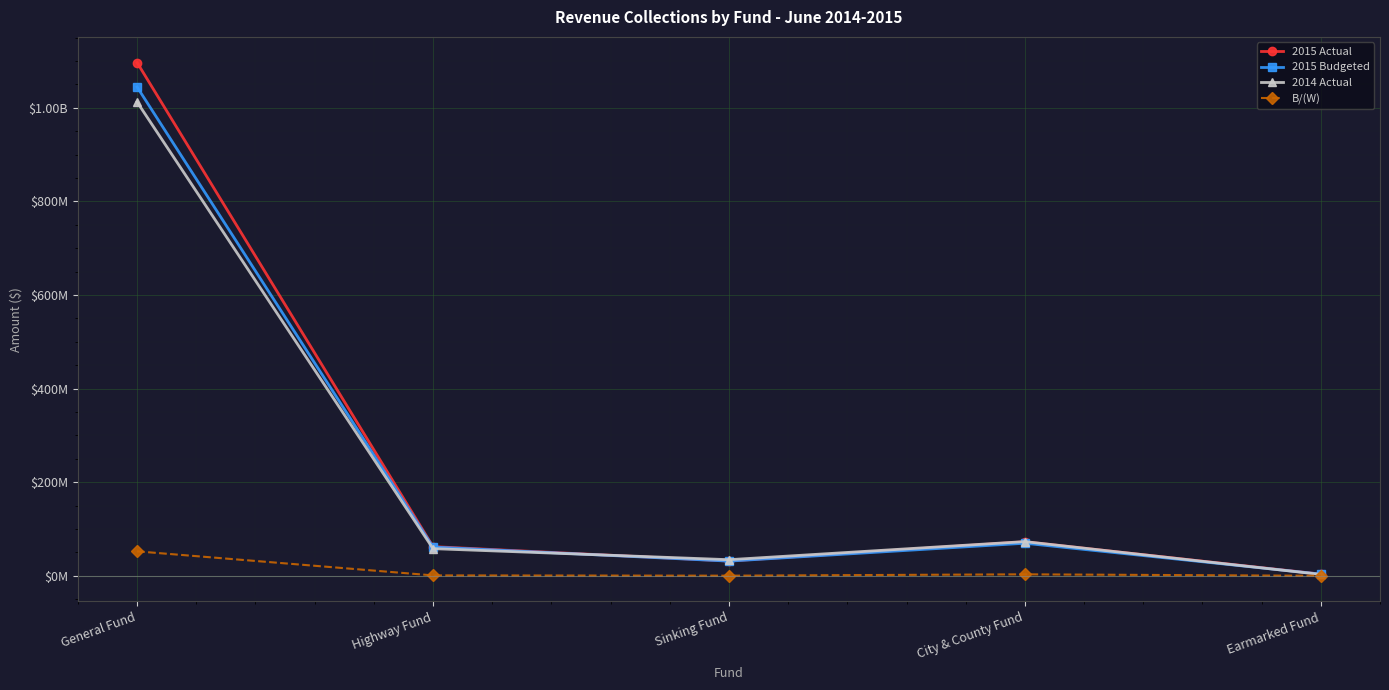

What is the label of the 1st point from the left?

General Fund